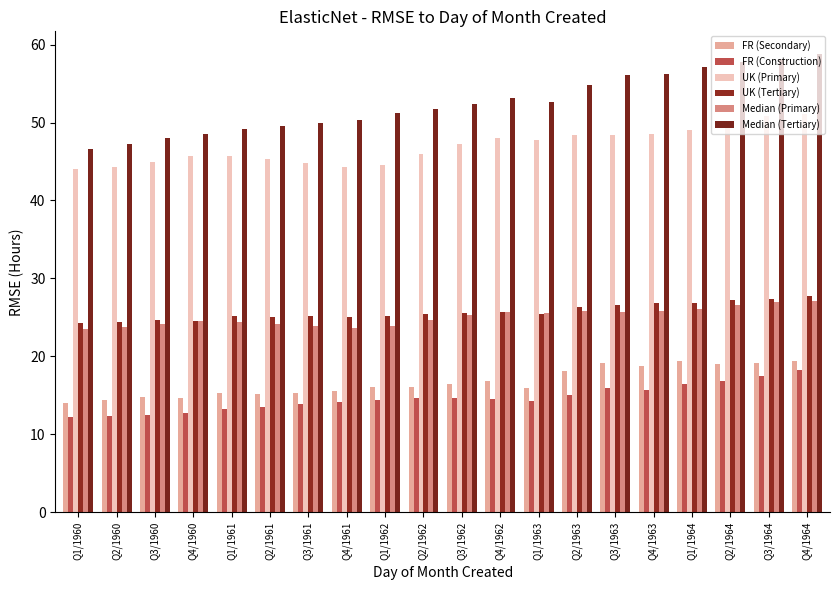

How many data points does each series have?

20